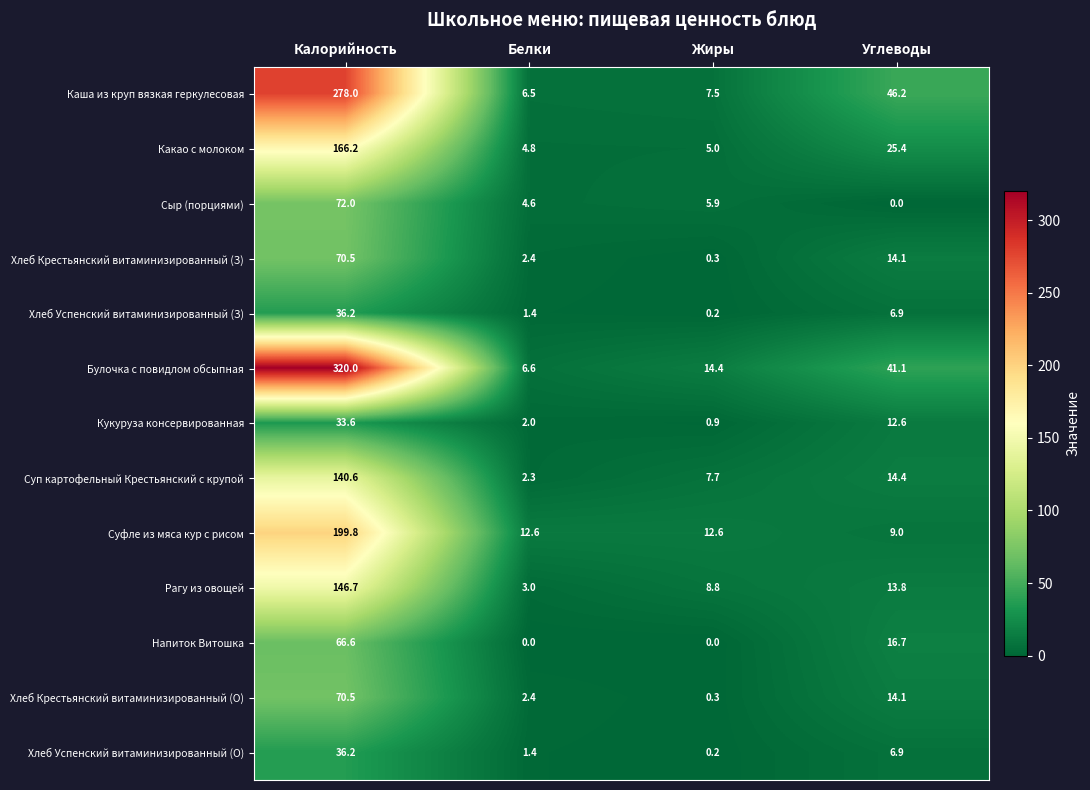

True or false: Напиток Витошка has a value of 10.6 at Углеводы.

False